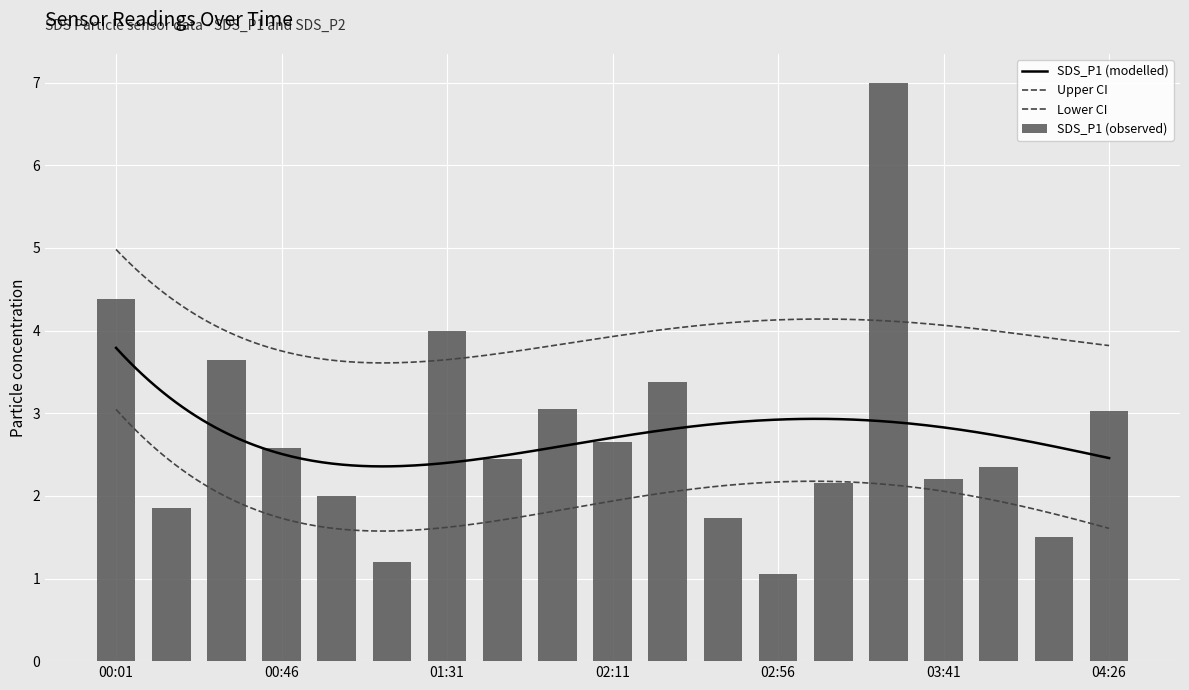

Which category has the lowest value across all series?

02:56